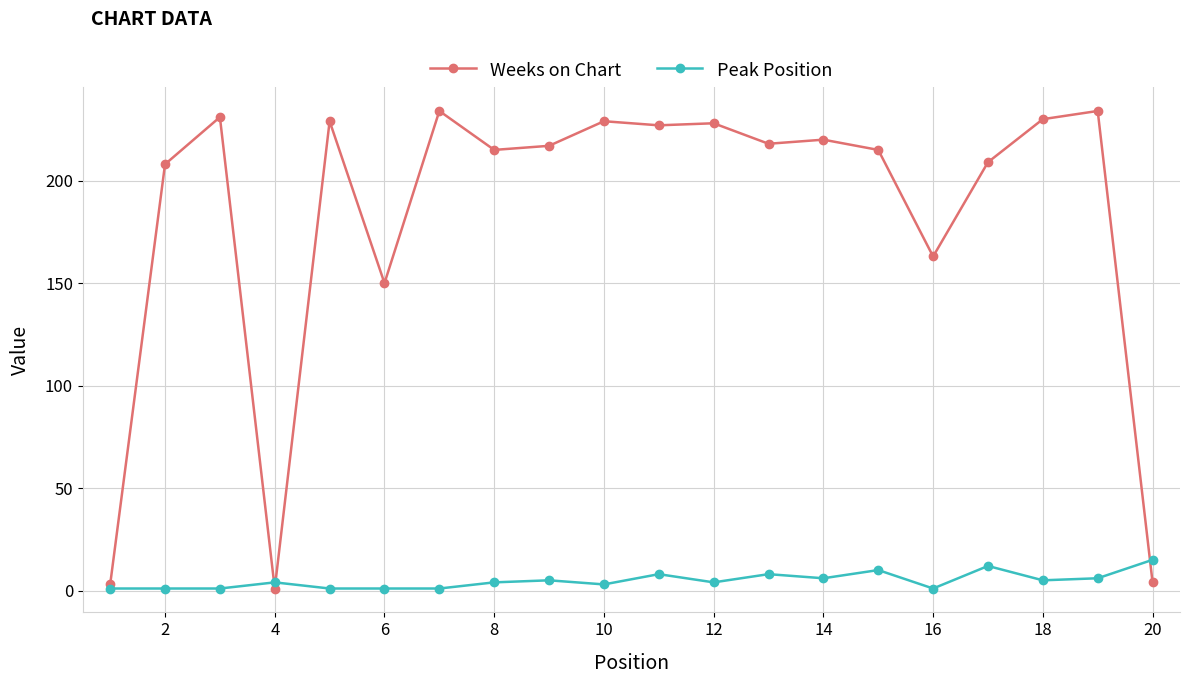

True or false: Peak Position has more than 0 interior local peaks.

True